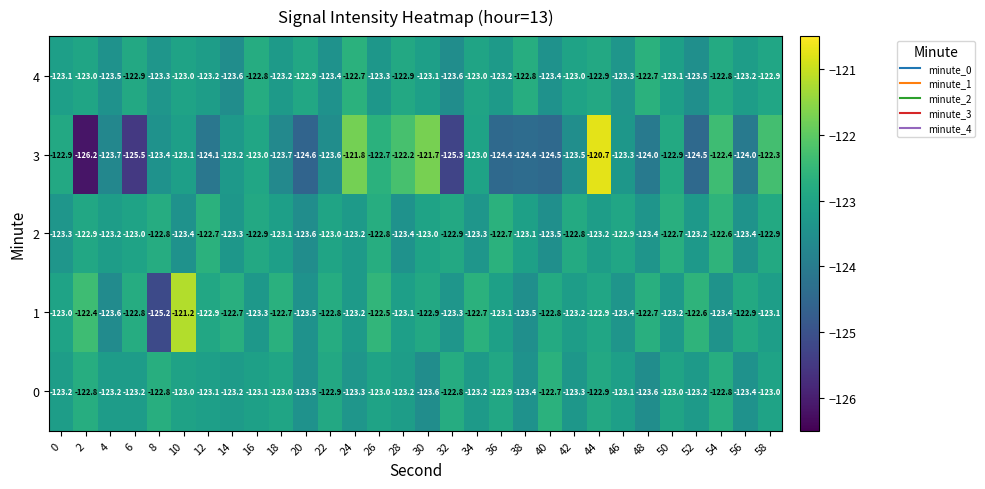

At 50, list the series in order from largest to smallest.

2, 3, 0, 4, 1